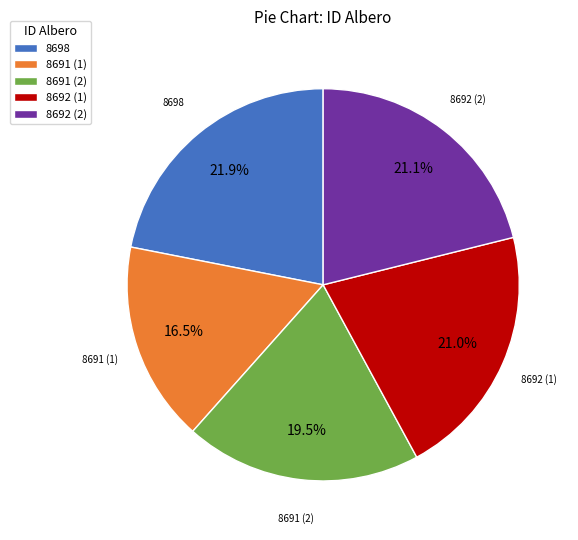

Which slice is the largest?

8698